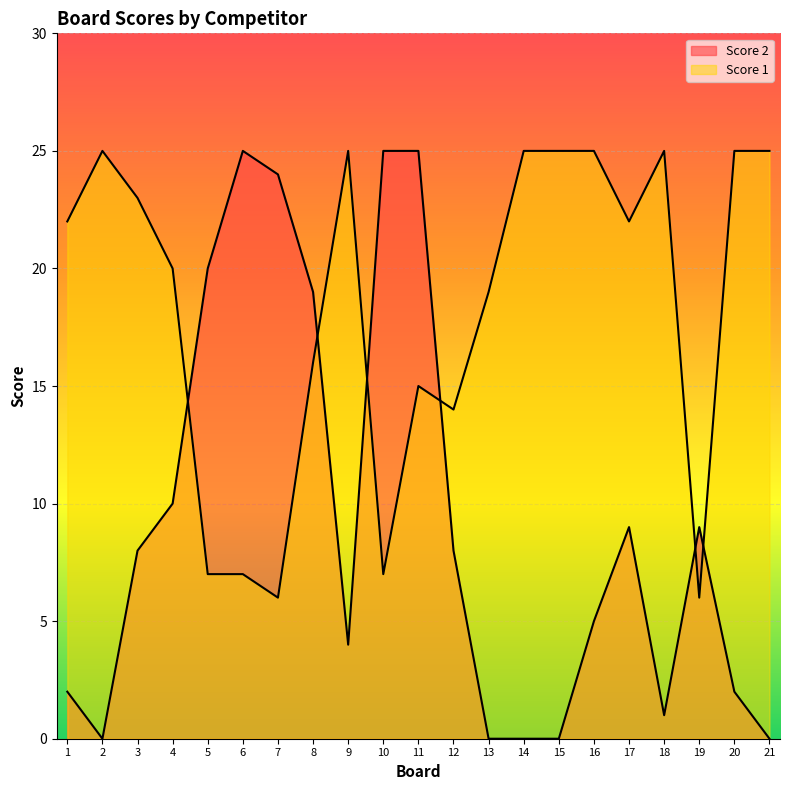

How many intersections are there between Score 2 and Score 1?

6